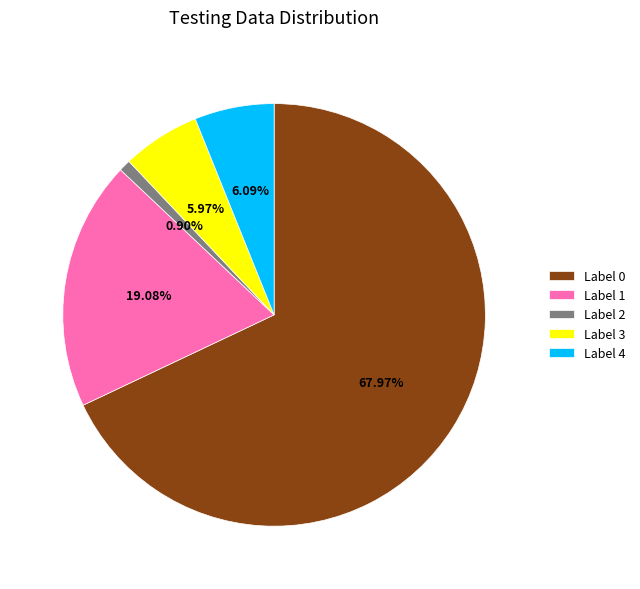

Which has a higher value, Label 1 or Label 4?

Label 1